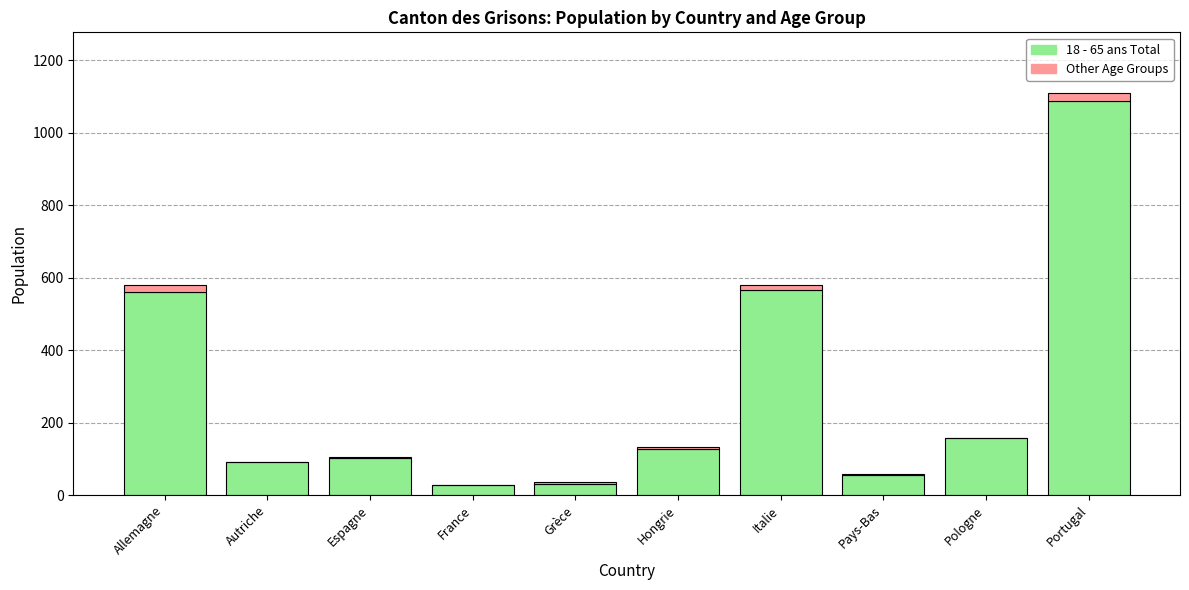

Count the number of categories in the chart.

10